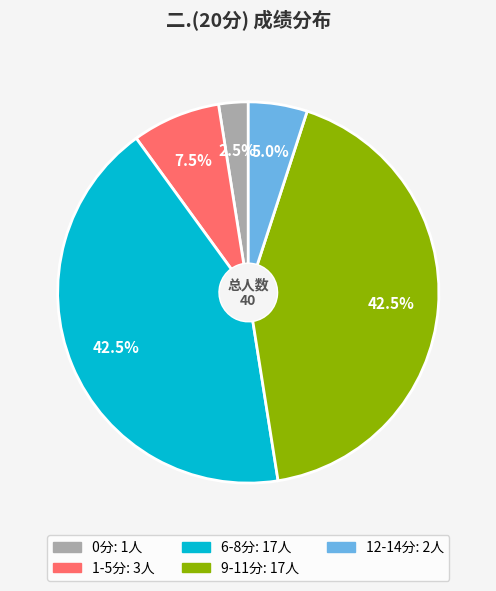

Is there a majority slice in this chart?

No